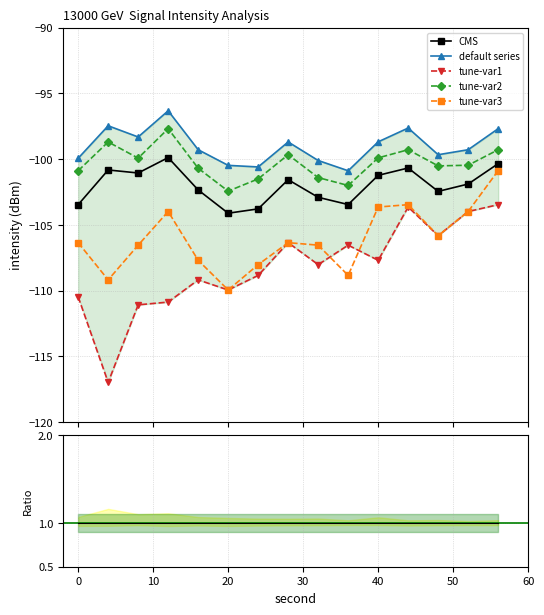

True or false: CMS and tune-var2 cross at least once.

False